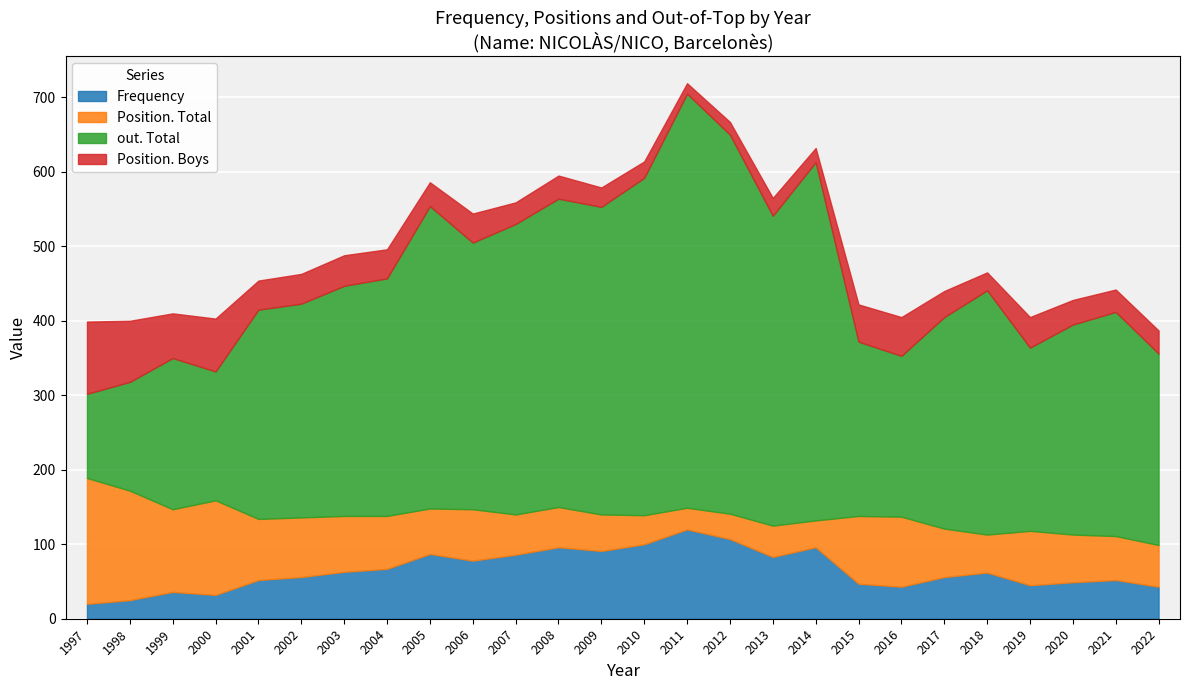

Between 2015 and 2018, which series saw the biggest shift?

out. Total